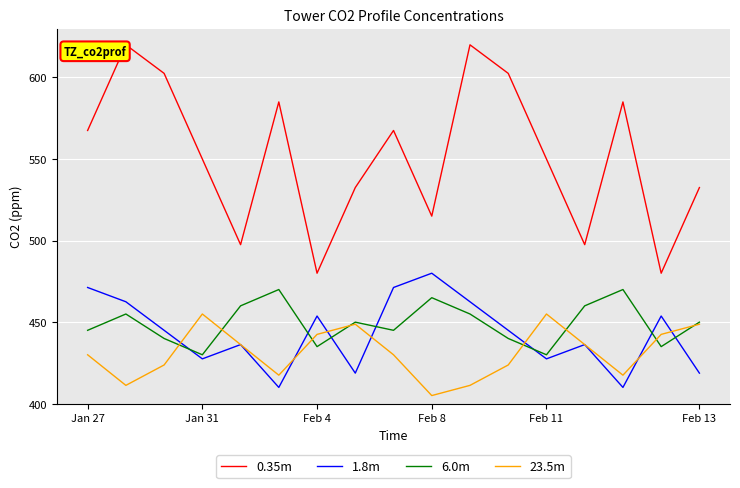

At how many categories does at least one series exceed 534?

10